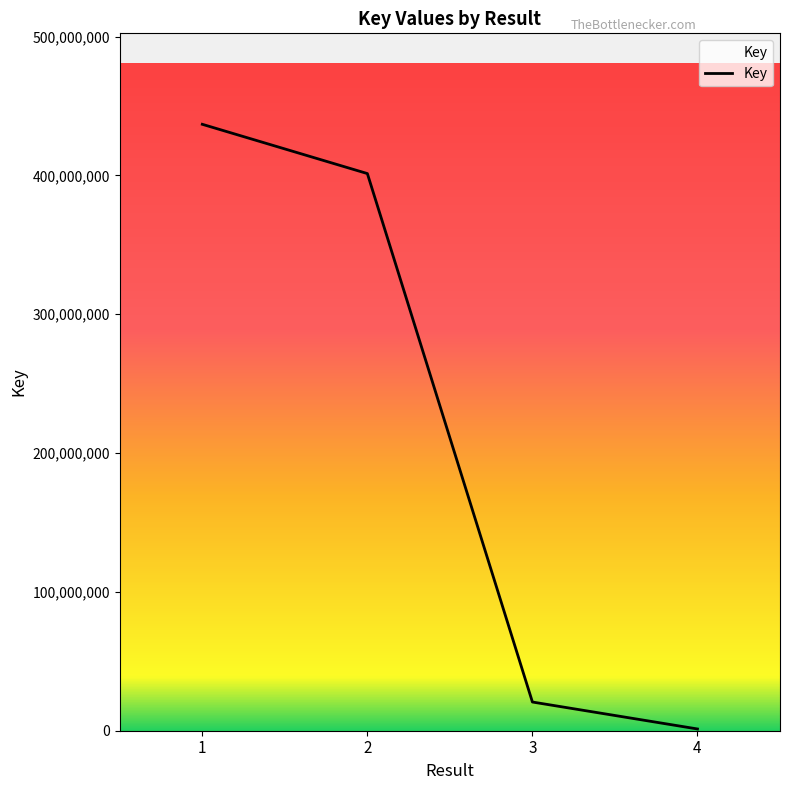

Where does the data first go above 401316091?

1